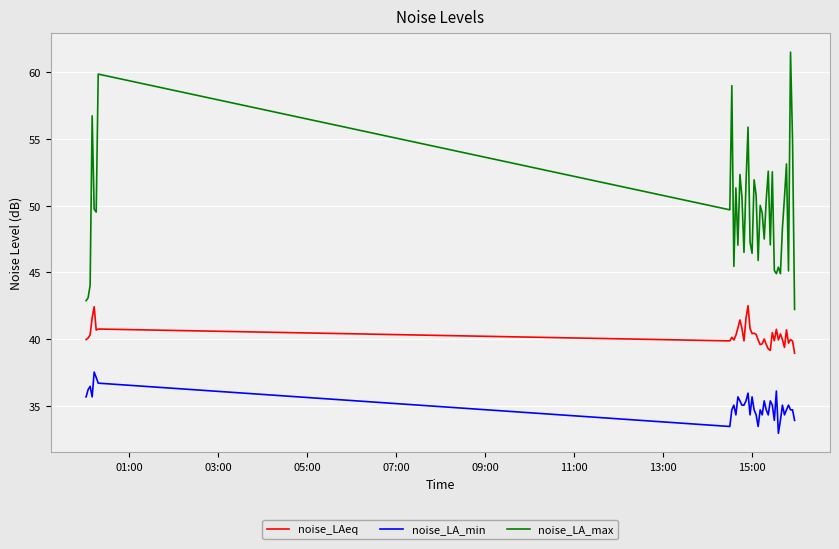

True or false: noise_LA_min and noise_LA_max cross at least once.

False